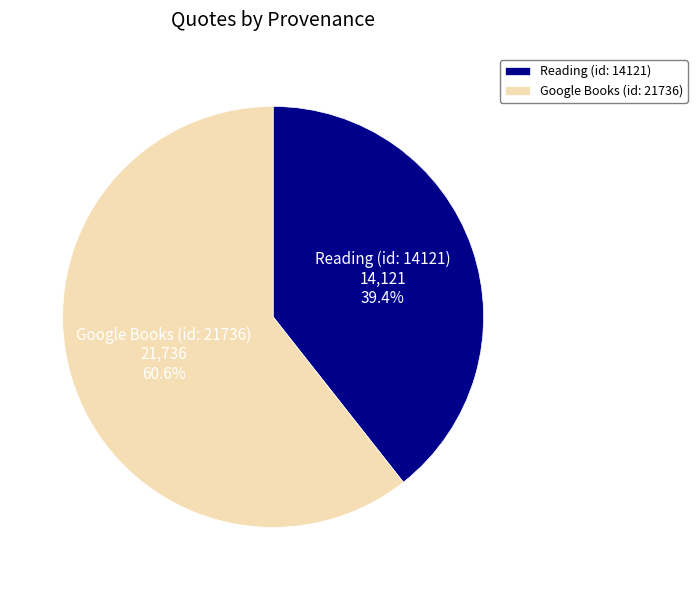

True or false: Reading (id: 14121) accounts for 39% of the total.

True